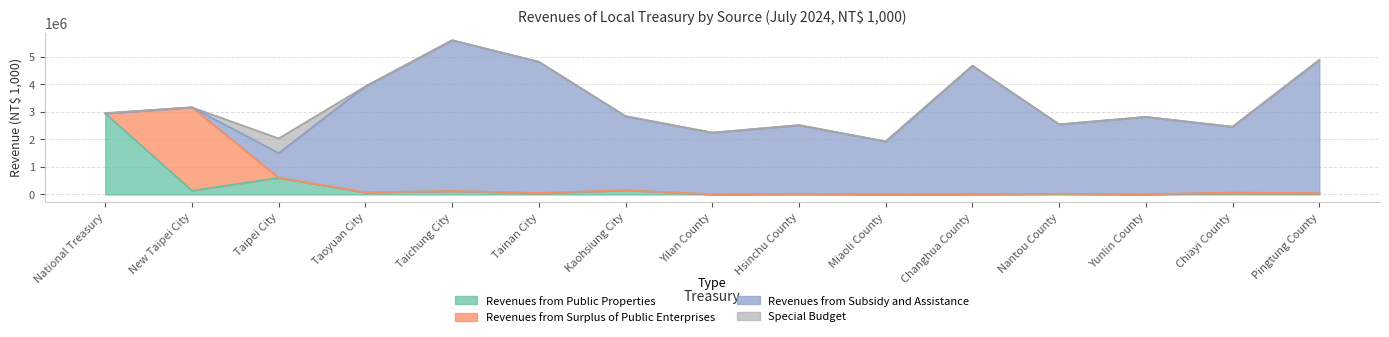

What is the sum of the Revenues from Public Properties values at Kaohsiung City and Changhua County?

163287